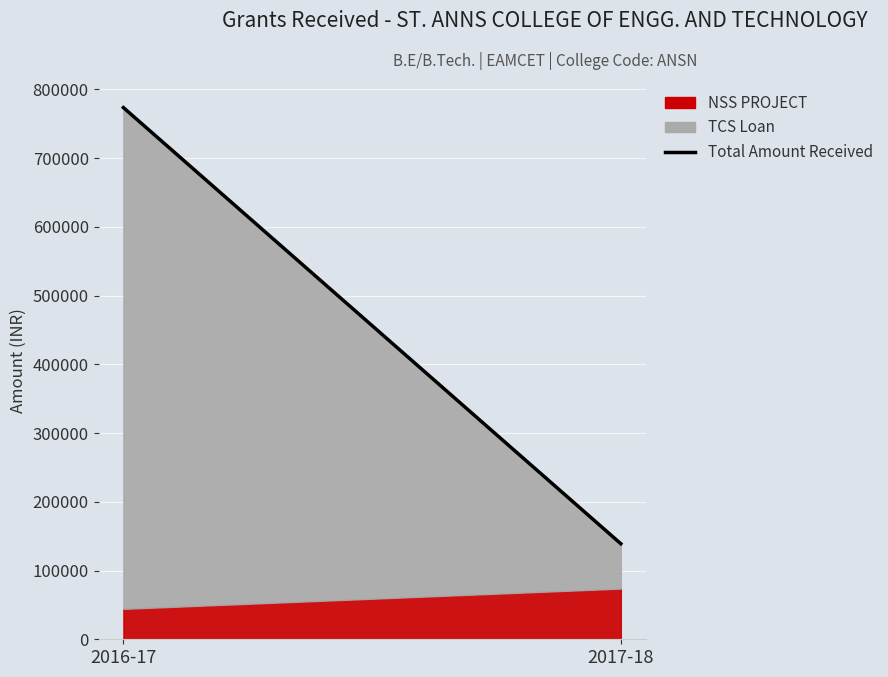

Which category has the highest value across all series?

2016-17